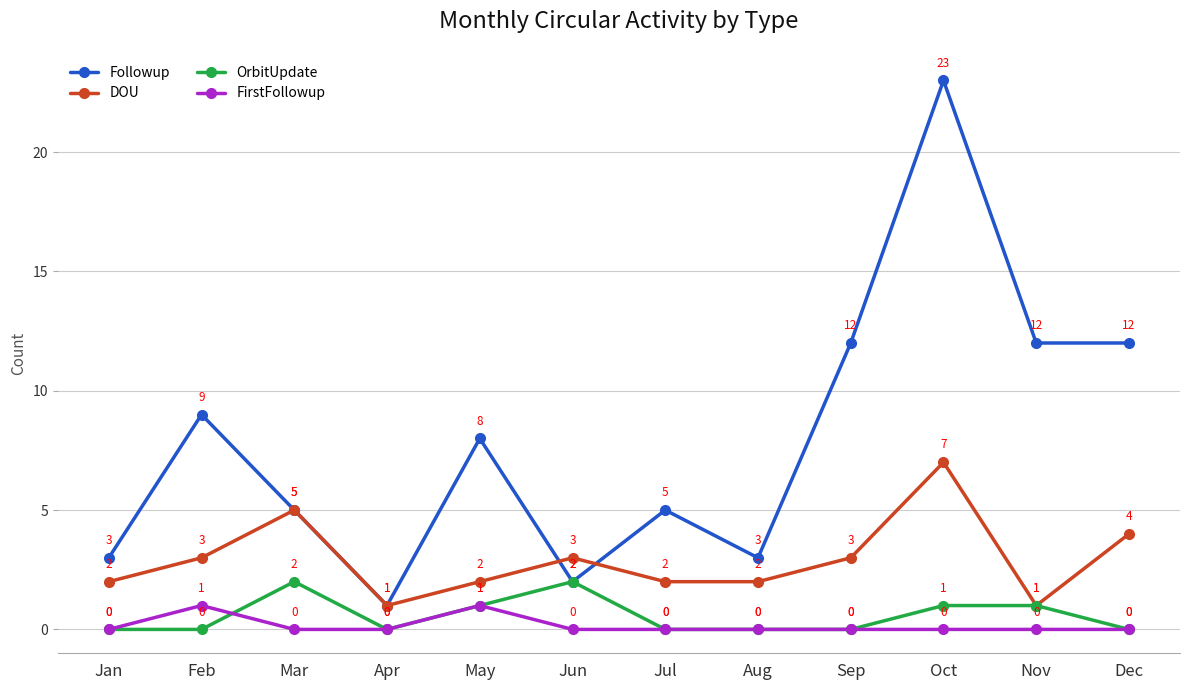

How many interior local peaks does the Followup series have?

4